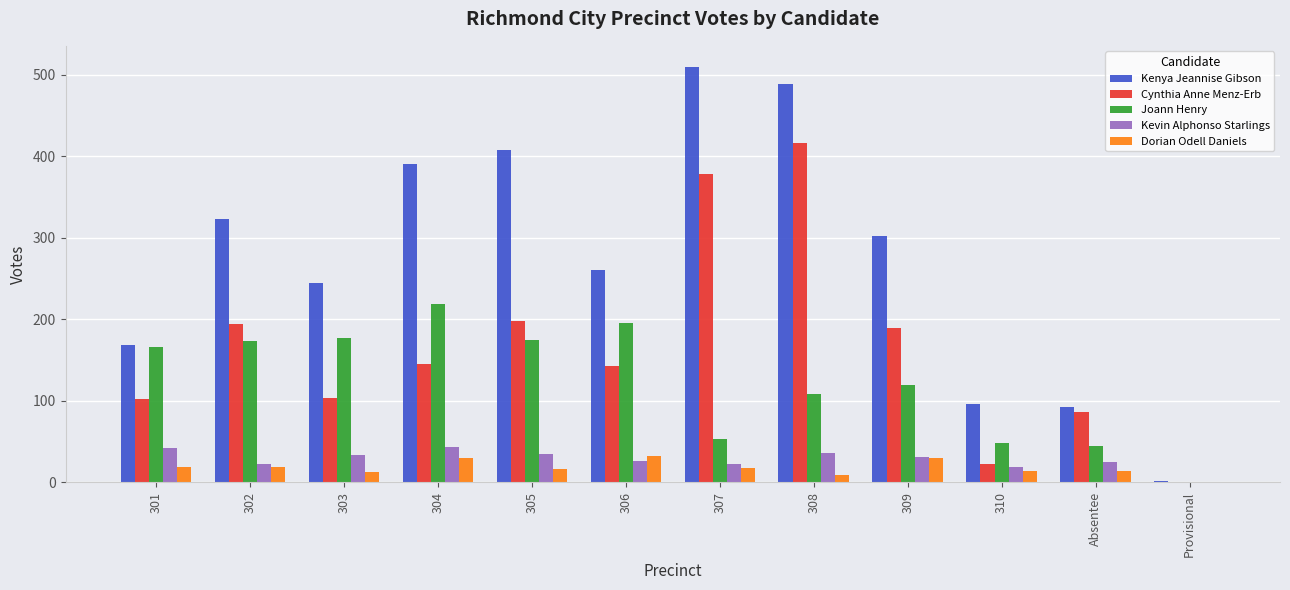

How many data points does each series have?

12